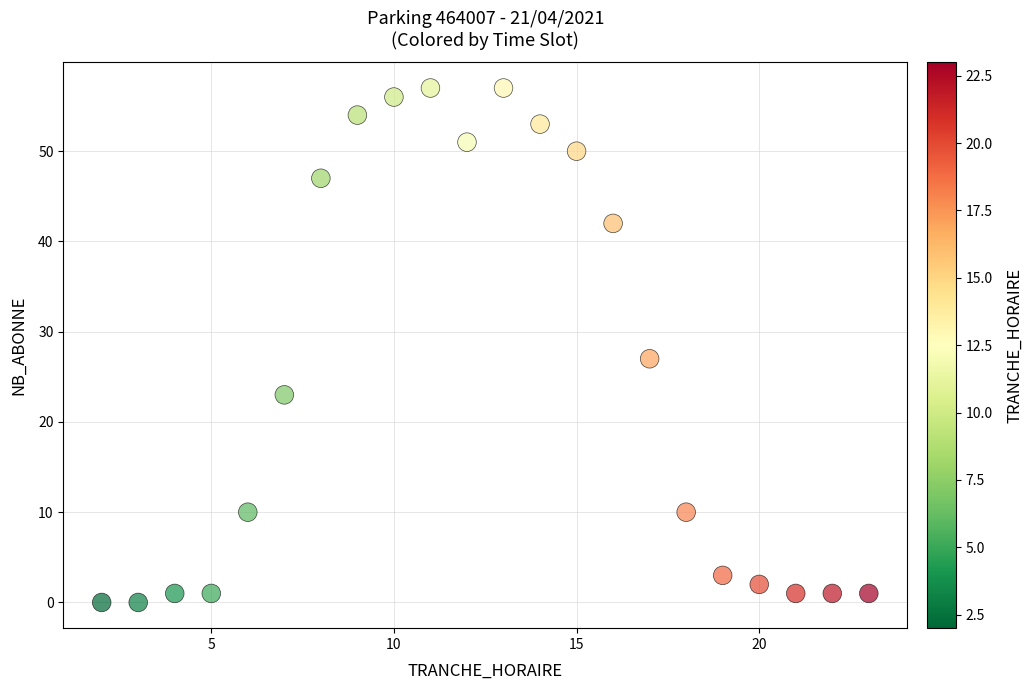

What is the range of X values (max minus min)?

21